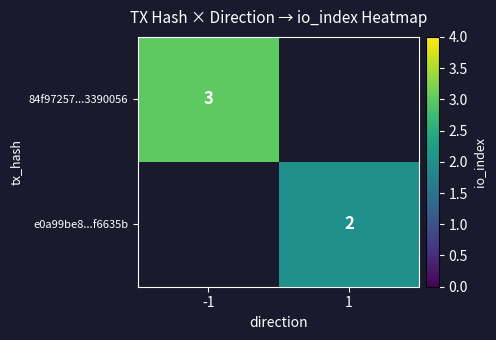

Which has a higher value, 1 or -1?

-1